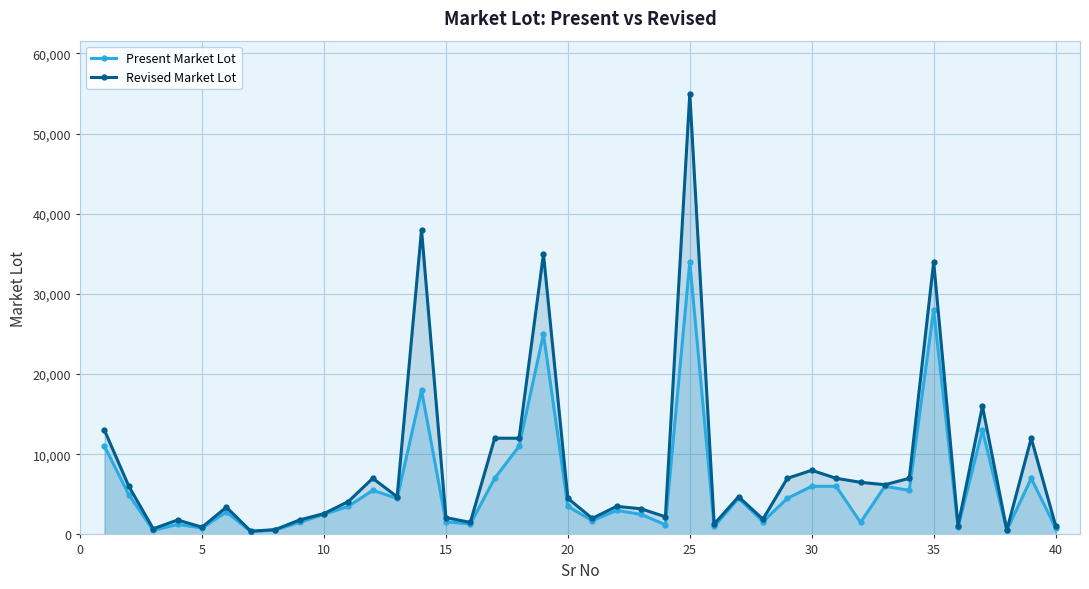

Which series has the widest spread of values?

Revised Market Lot